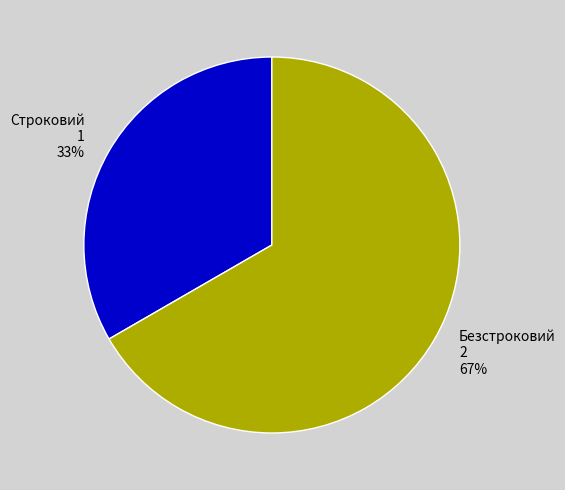

How many slices are in this pie chart?

2